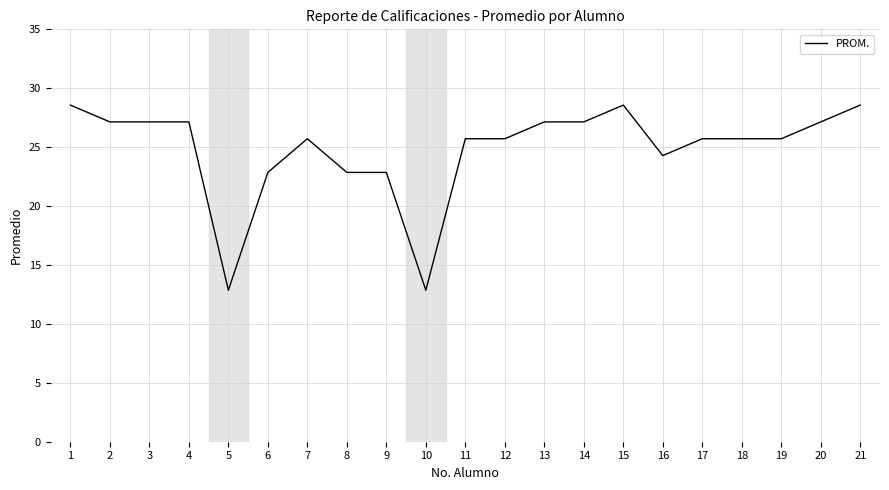

What is the difference between the maximum and minimum values?

15.7